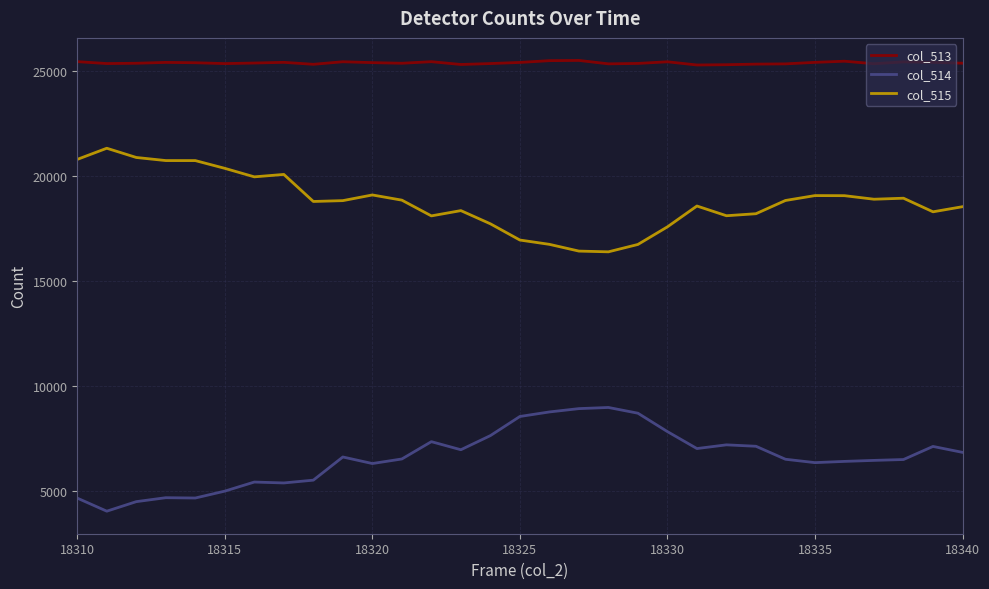

What is the minimum value for col_513?

25271